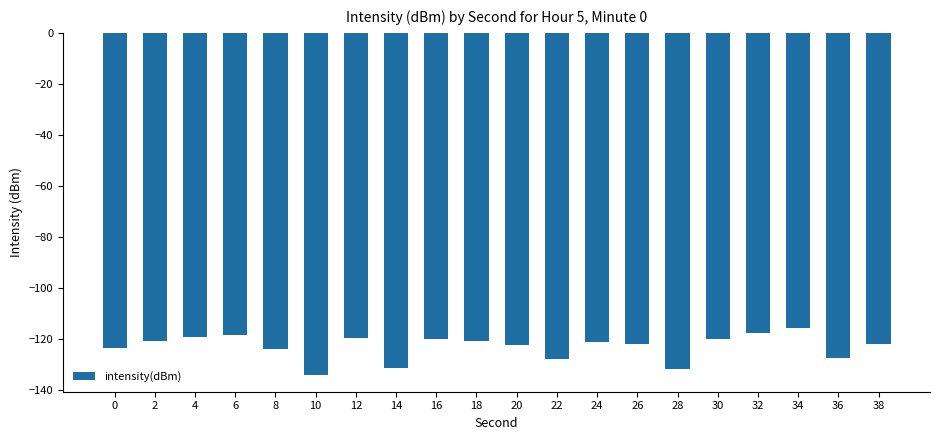

What is the sum of all values?

-2459.0